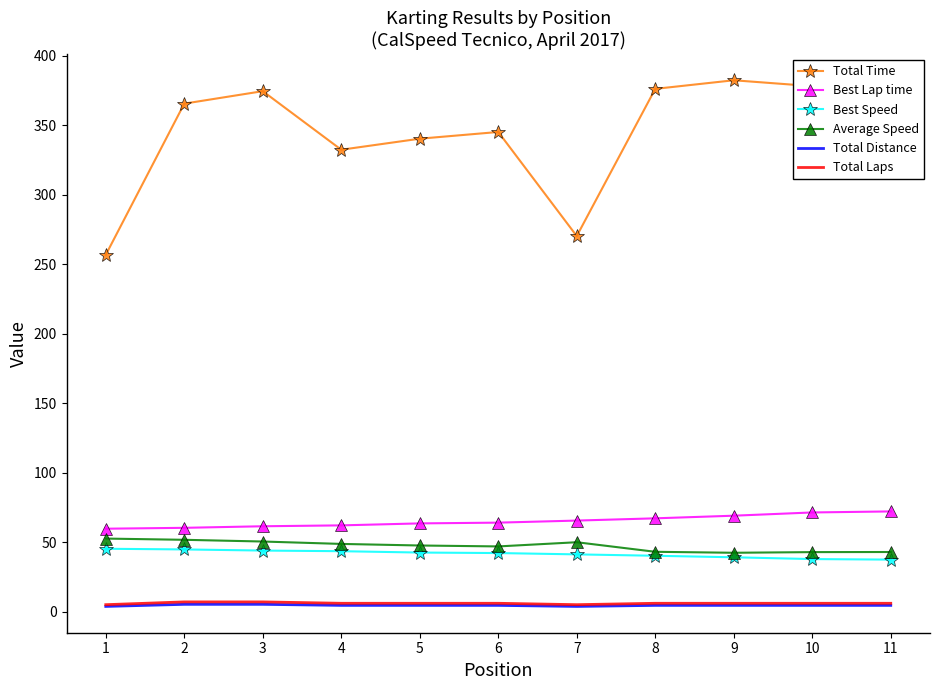

Is it true that Average Speed equals 42.9 at 11?

True